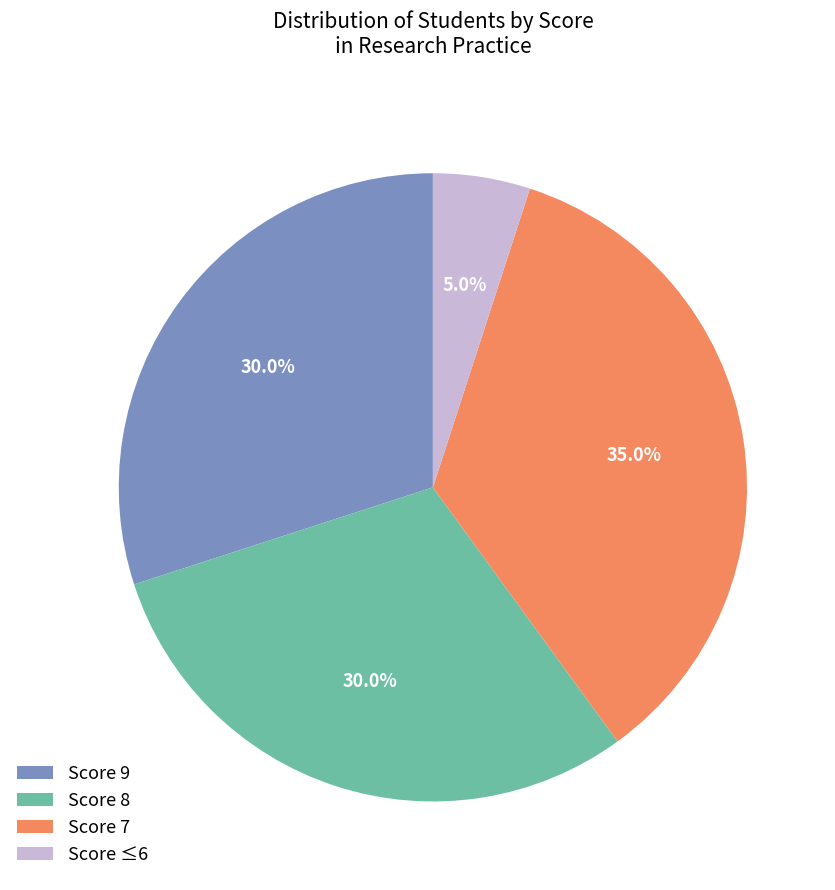

Which slice is the smallest?

Score ≤6